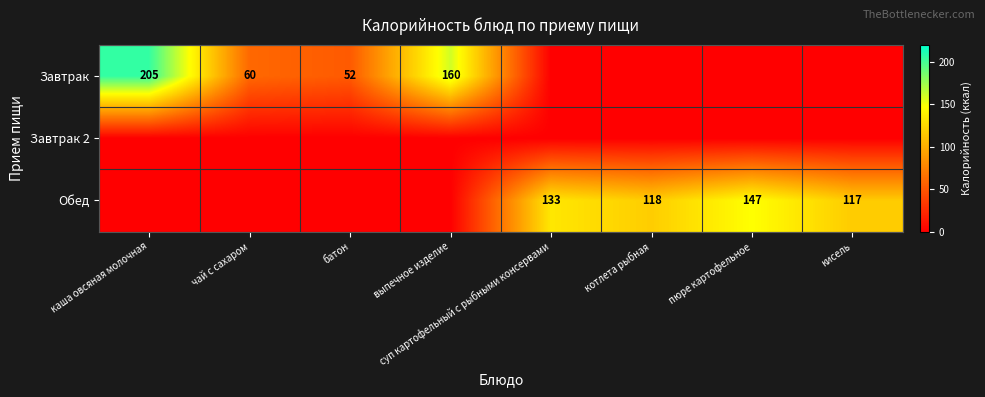

What is the difference between the Завтрак values at выпечное изделие and батон?

108